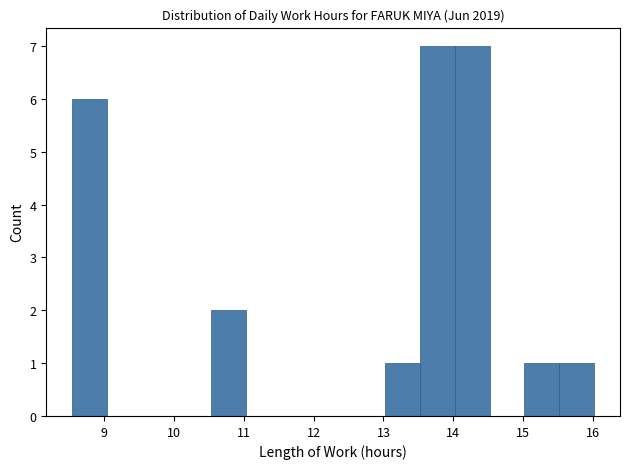

Reading left to right, list every bar in this chart as the range it spans on the x-axis followed by its height. Neither the bar edges nor the heights are printed on the chart, so give them approximately, as read against the axes.

8.6 to 9.0: 6
9.0 to 9.5: 0
9.5 to 10.0: 0
10.0 to 10.5: 0
10.5 to 11.0: 2
11.0 to 11.5: 0
11.5 to 12.0: 0
12.0 to 12.5: 0
12.5 to 13.0: 0
13.0 to 13.5: 1
13.5 to 14.0: 7
14.0 to 14.5: 7
14.5 to 15.0: 0
15.0 to 15.5: 1
15.5 to 16.0: 1